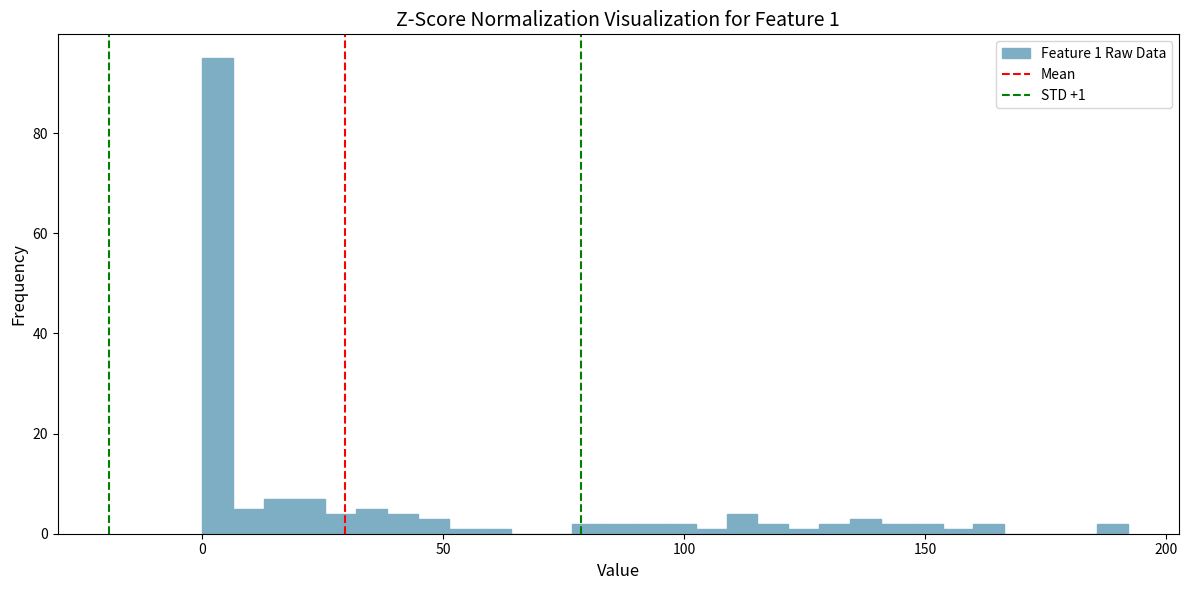

Around what value on the x-axis is the tallest bar? Give the approximate position of its centre, as read against the axis.

5